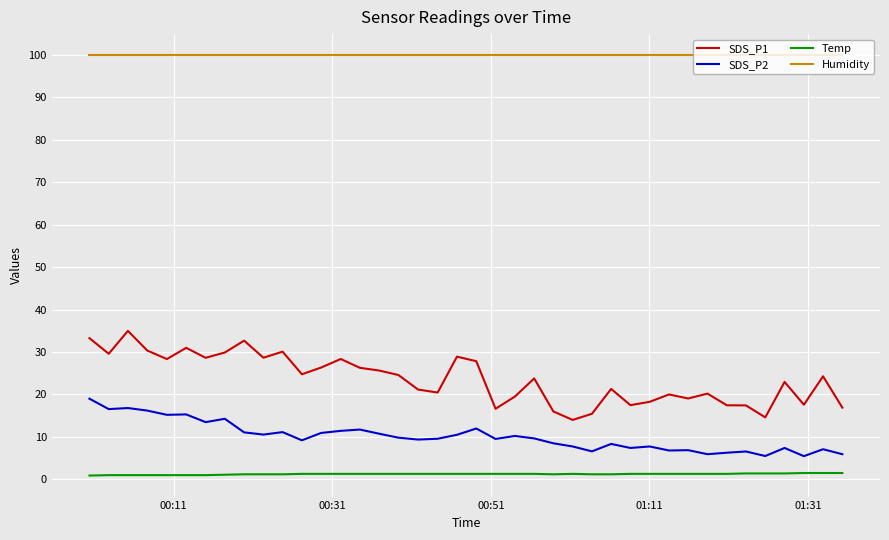

True or false: SDS_P2 and SDS_P1 cross at least once.

False